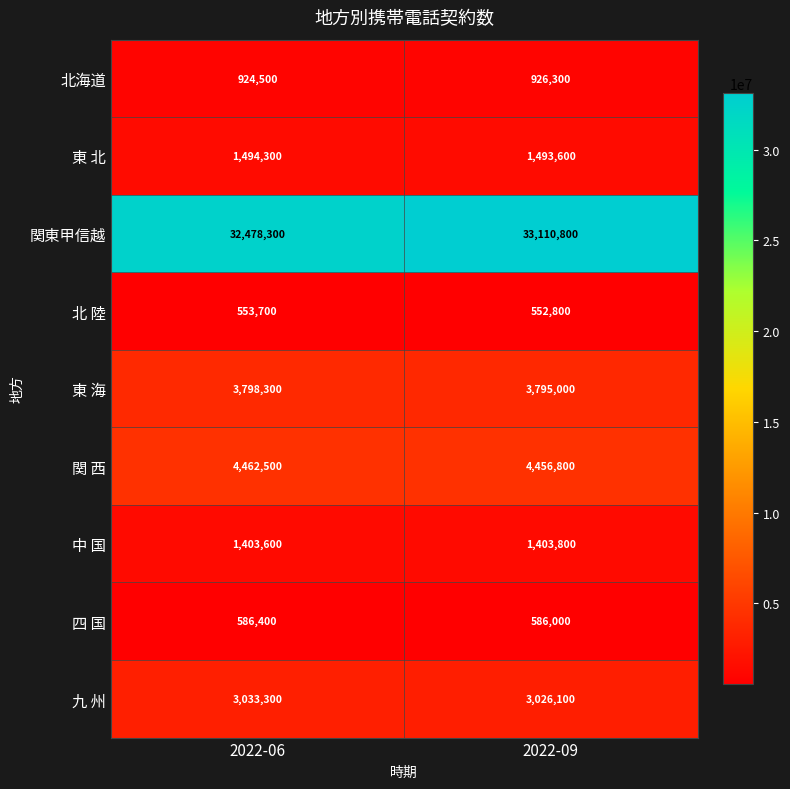

Reading left to right, what are all the values shown in this chart?

北海道: 924500	926300
東 北: 1494300	1493600
関東甲信越: 32478300	33110800
北 陸: 553700	552800
東 海: 3798300	3795000
関 西: 4462500	4456800
中 国: 1403600	1403800
四 国: 586400	586000
九 州: 3033300	3026100